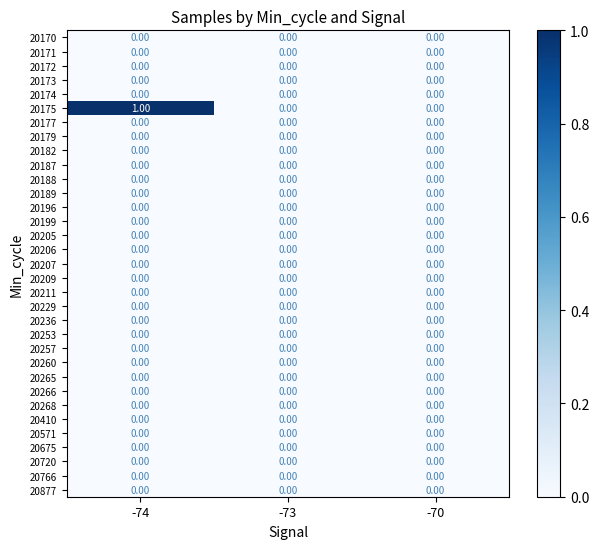

Which category has the highest value across all series?

-74